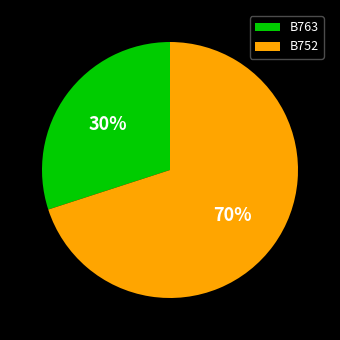

What is the largest slice in the pie chart?

B752